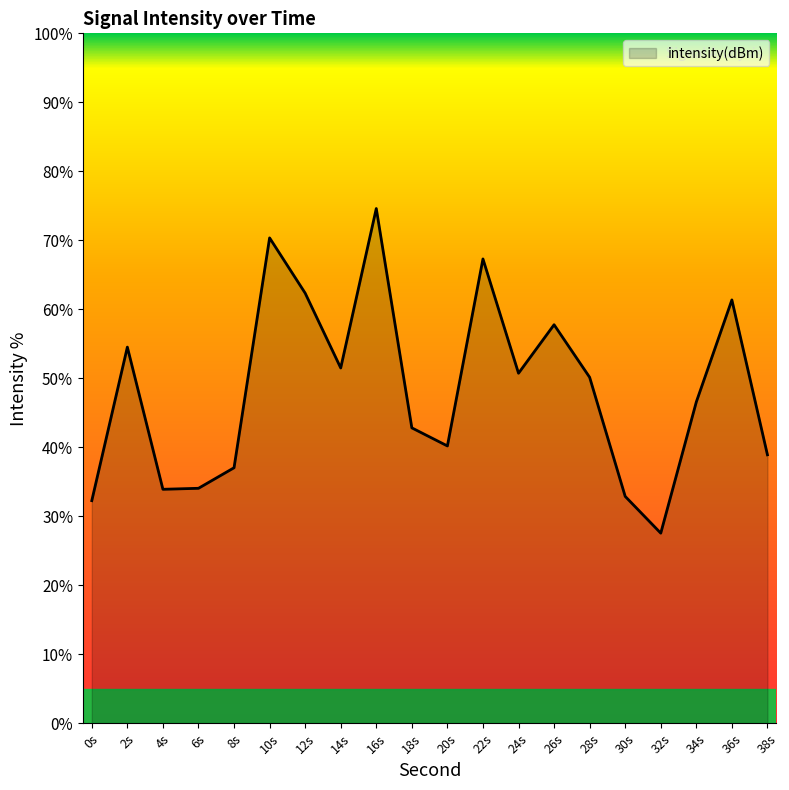

Is it true that the value at 18s is 42.8?

True